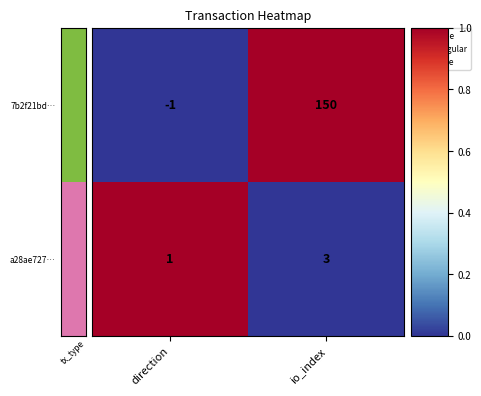

What is the spread (max minus min) of values at io_index?

147